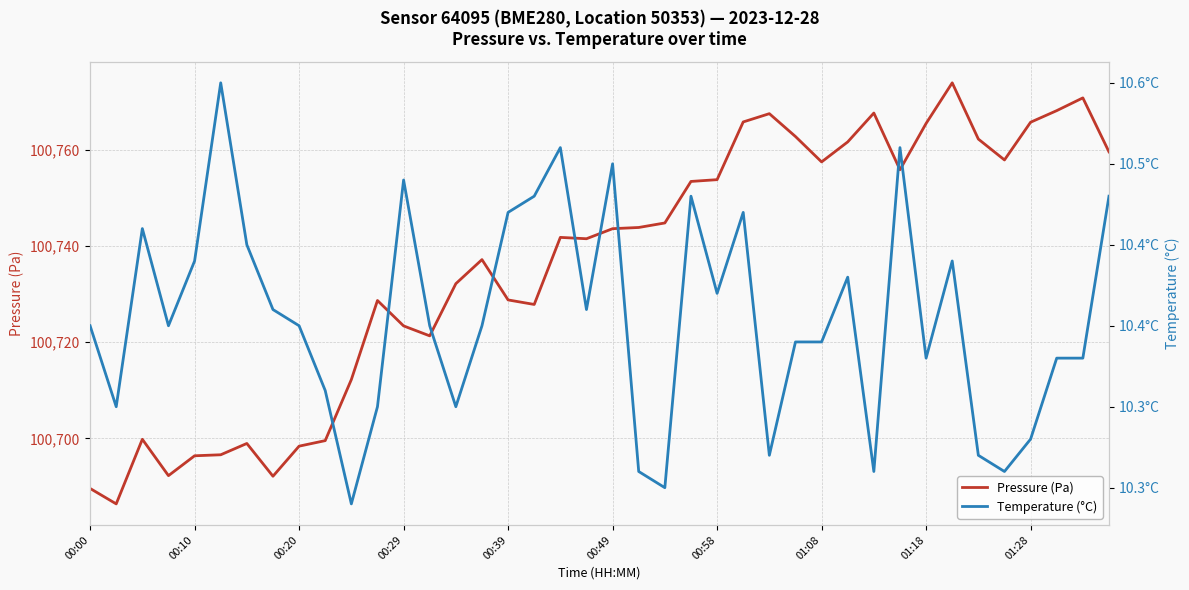

What is the average value of the Pressure (Pa) series?

100736.2